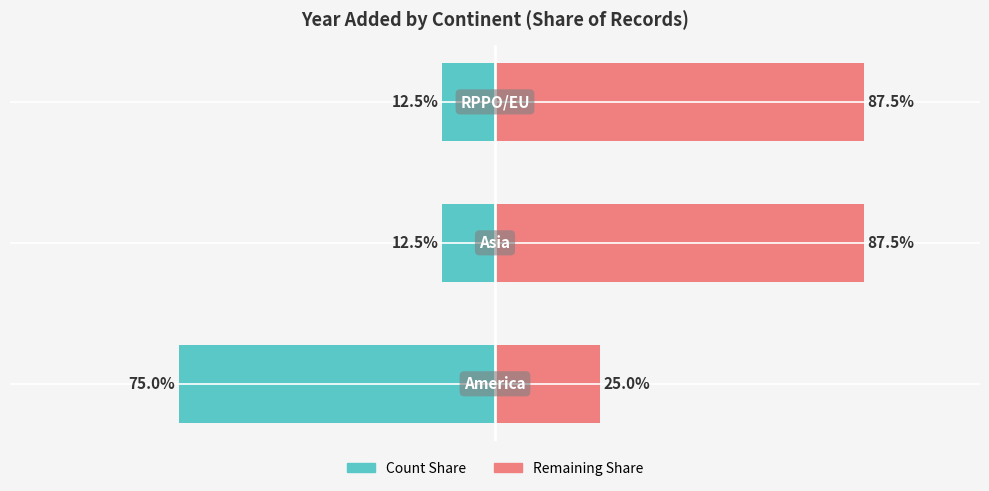

Reading left to right, what are all the values shown in this chart?

Count Share: −150=-75.0	−100=-12.5	−50=-12.5
Remaining Share: −150=25.0	−100=87.5	−50=87.5